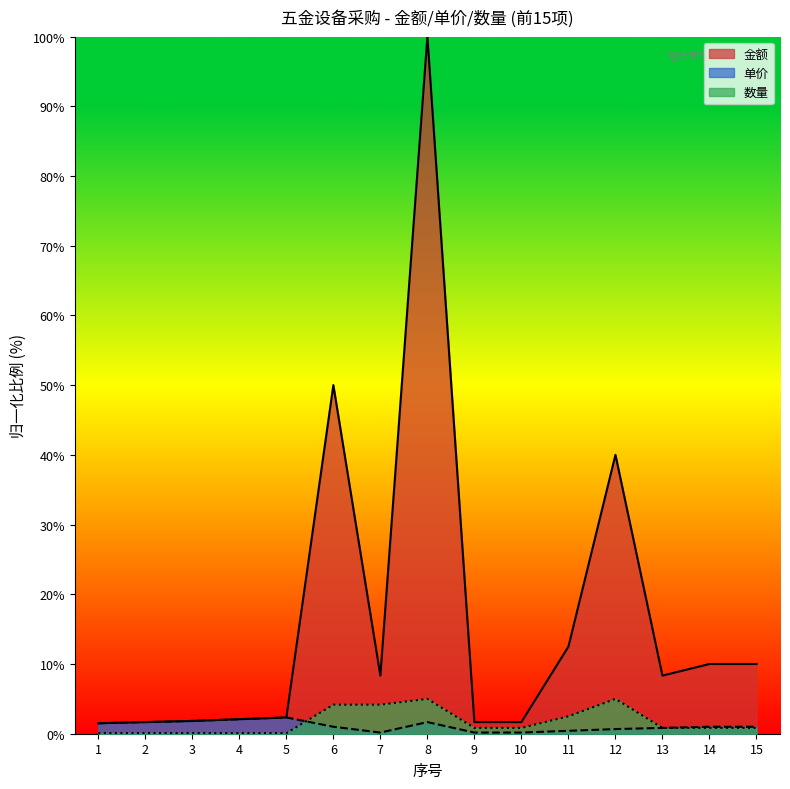

True or false: 金额 has a value of 0.9 at 5.

False